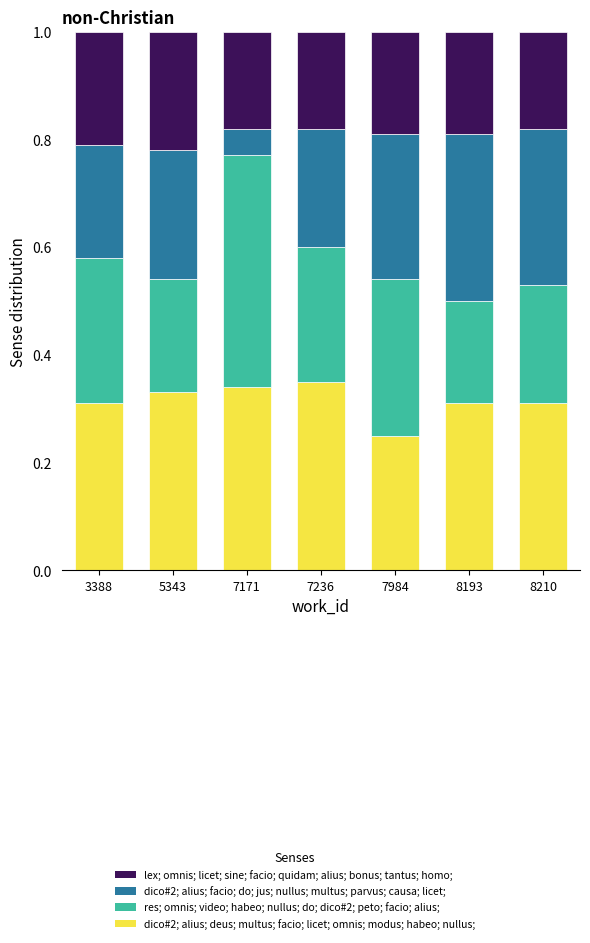

Which category has the lowest value in the dico#2; alius; deus; multus; facio; licet; omnis; modus; habeo; nullus; series?

7984